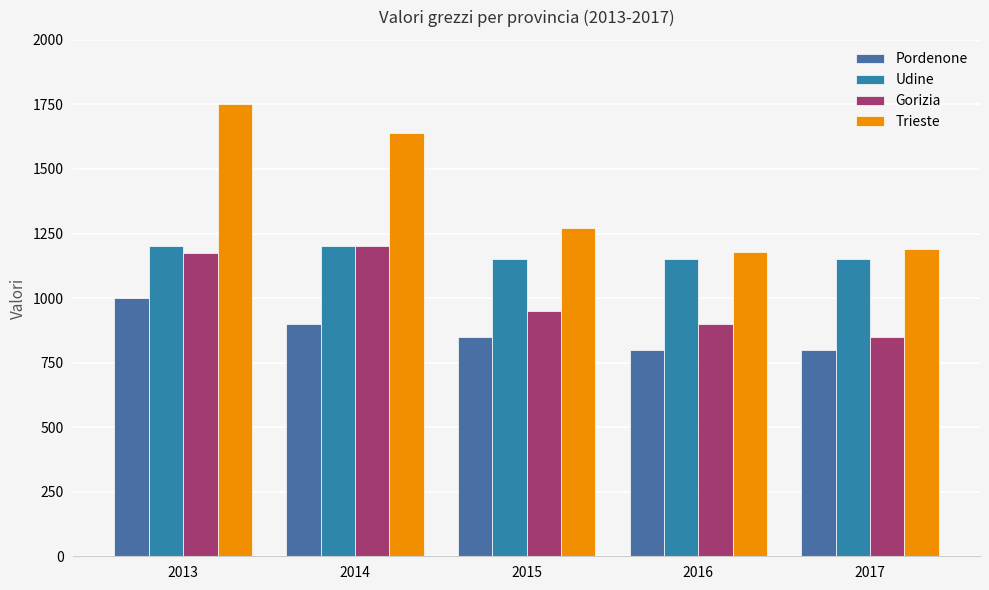

Rank the series at 2016 from lowest to highest value.

Pordenone, Gorizia, Udine, Trieste